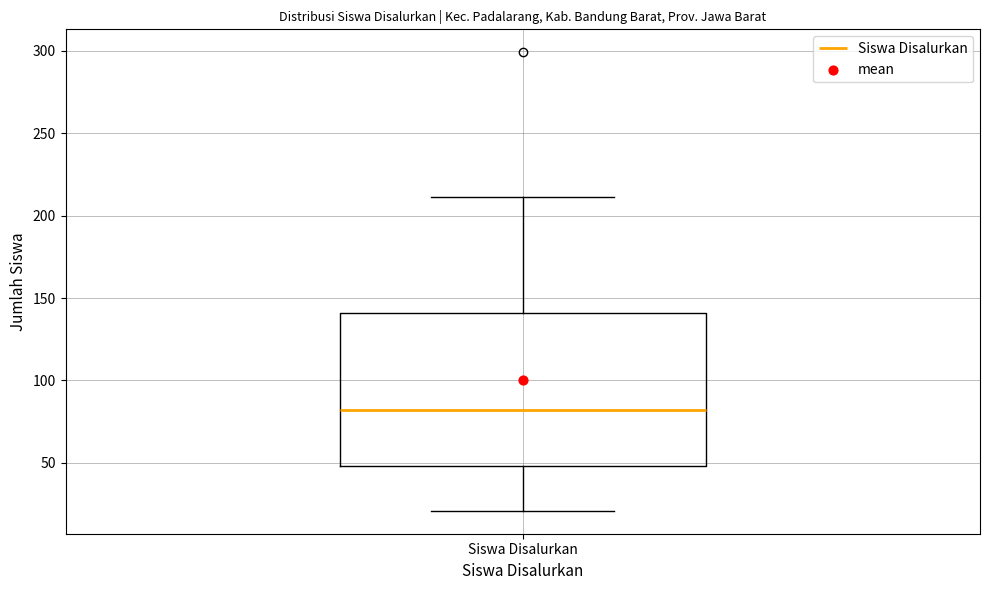

Read this box plot against the y-axis: the position of the median line, the range covered by the box, and the ends of both whiskers. The values are not printed on the chart, so give them approximately, as read against the axis.

median 80, box 50 to 140, whiskers 20 to 210